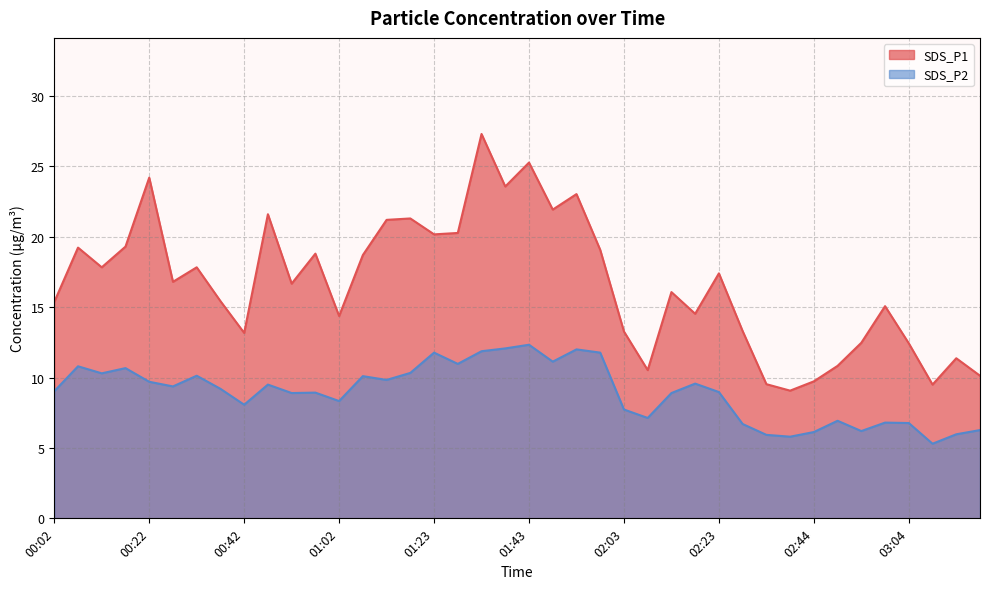

Is it true that SDS_P1 equals 18.8 at 00:57?

True